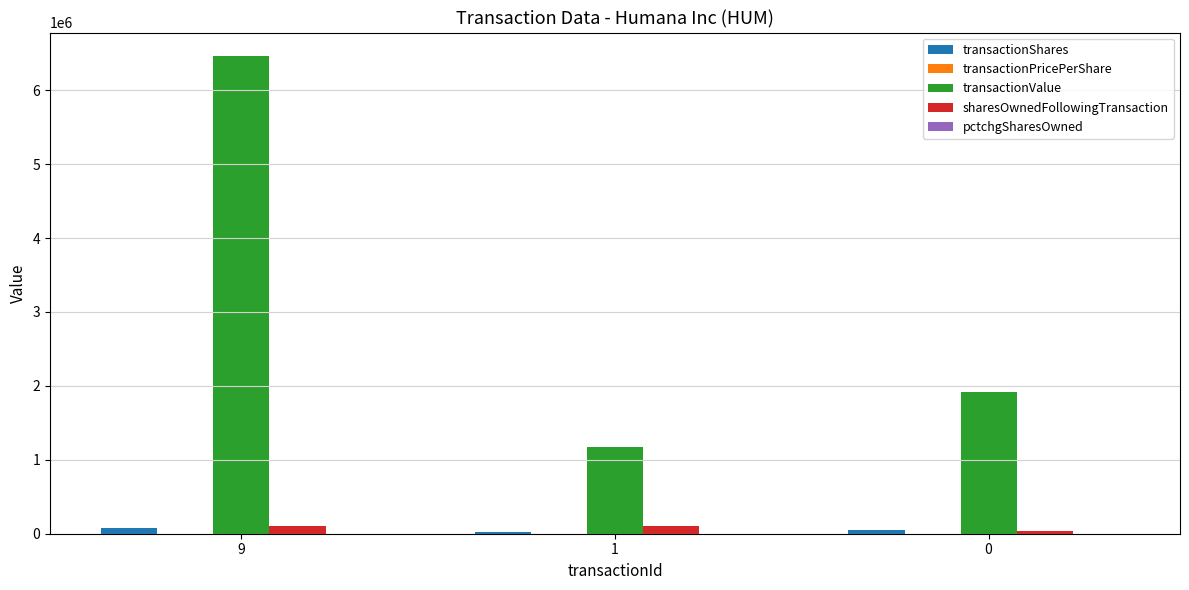

What is the sum of the transactionValue values at 1 and 9?

7634719.0